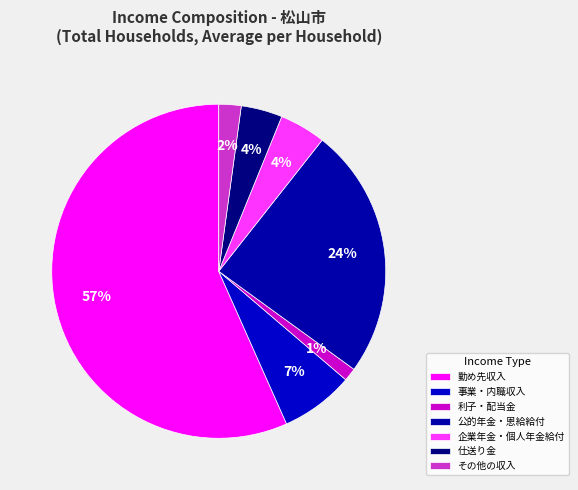

Is there any slice that represents more than half of the pie?

Yes